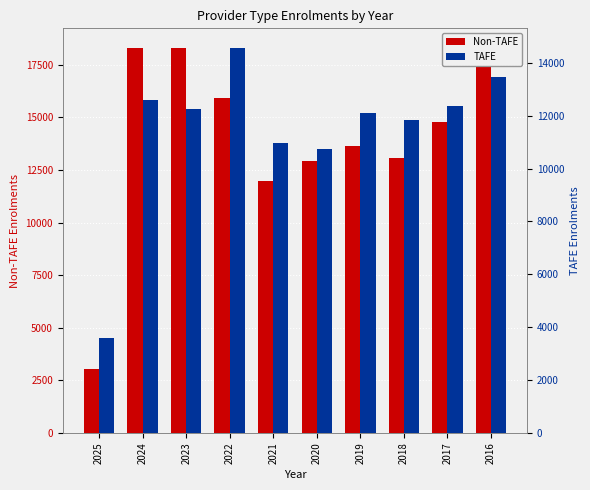

At which category is the sum across all series the highest?

2024